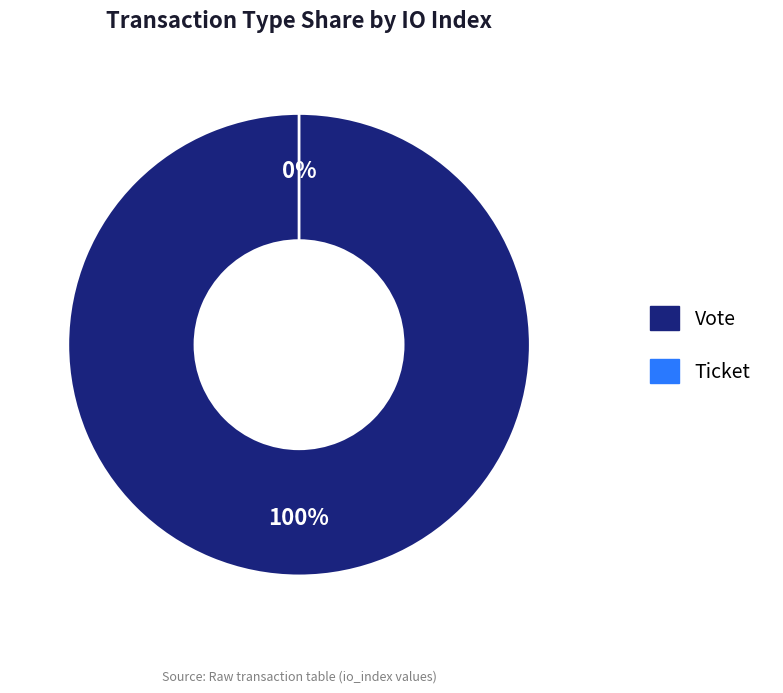

Which category accounts for the majority?

Vote